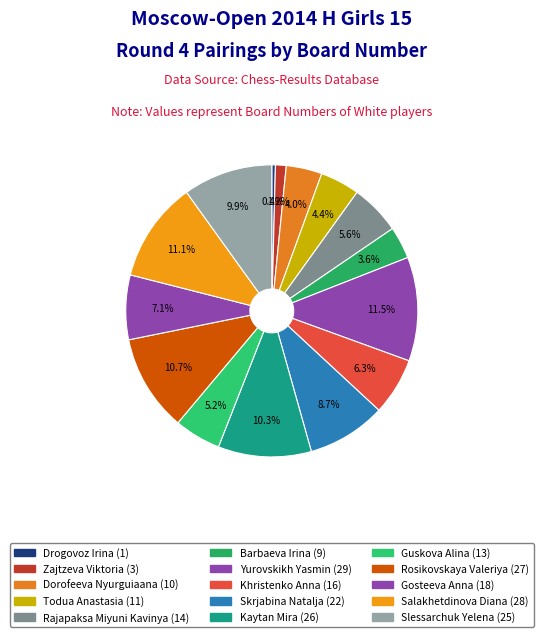

How many segments does this pie chart have?

15